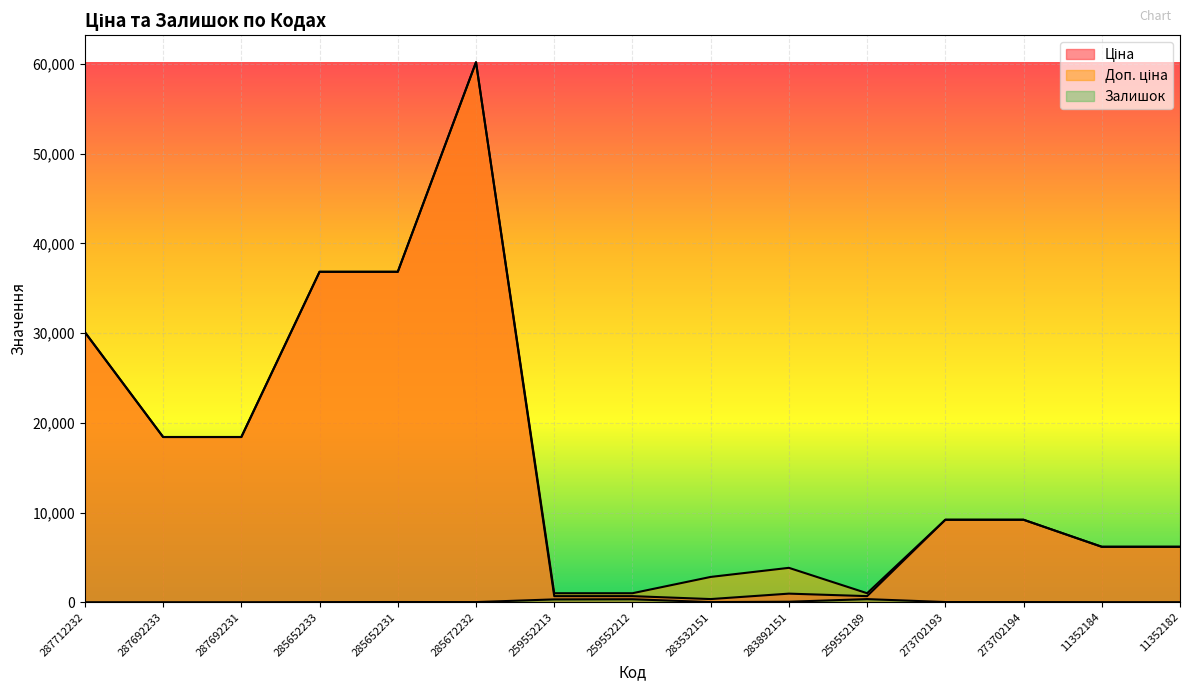

True or false: Доп. ціна and Ціна cross at least once.

False